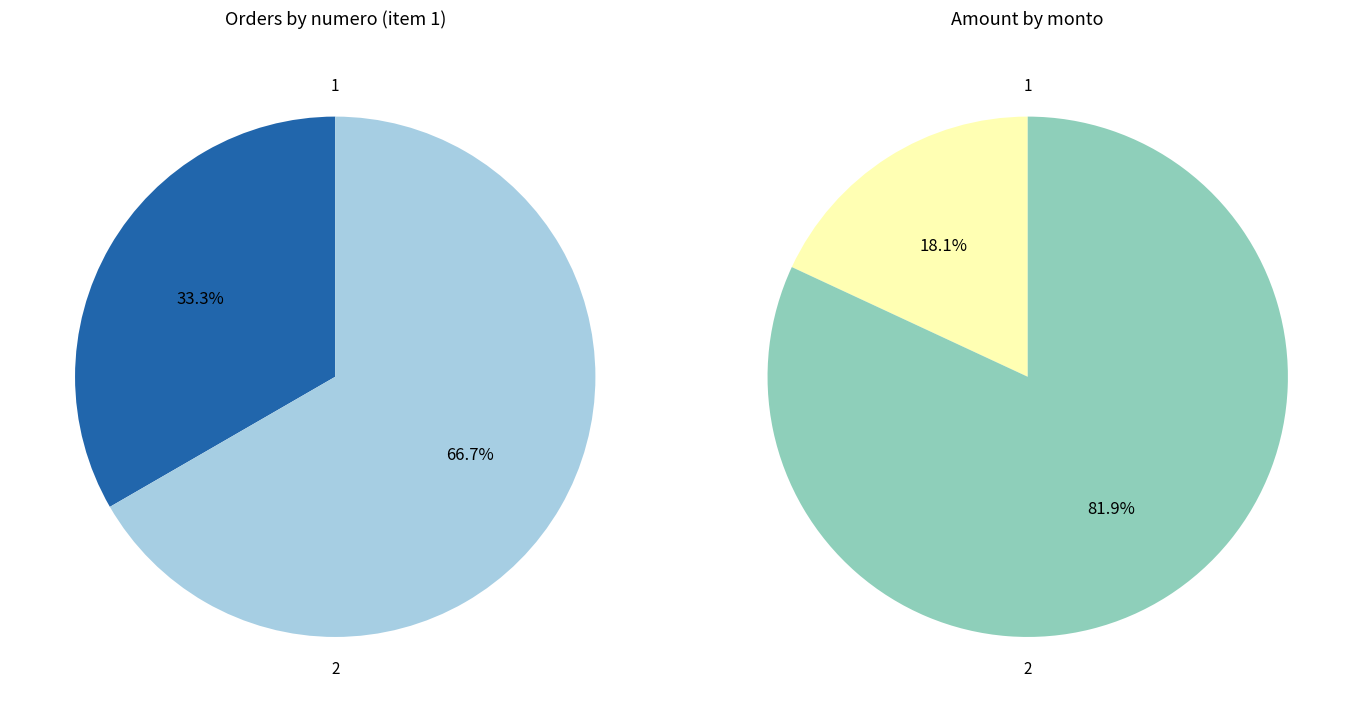

Count the number of slices in the pie.

2